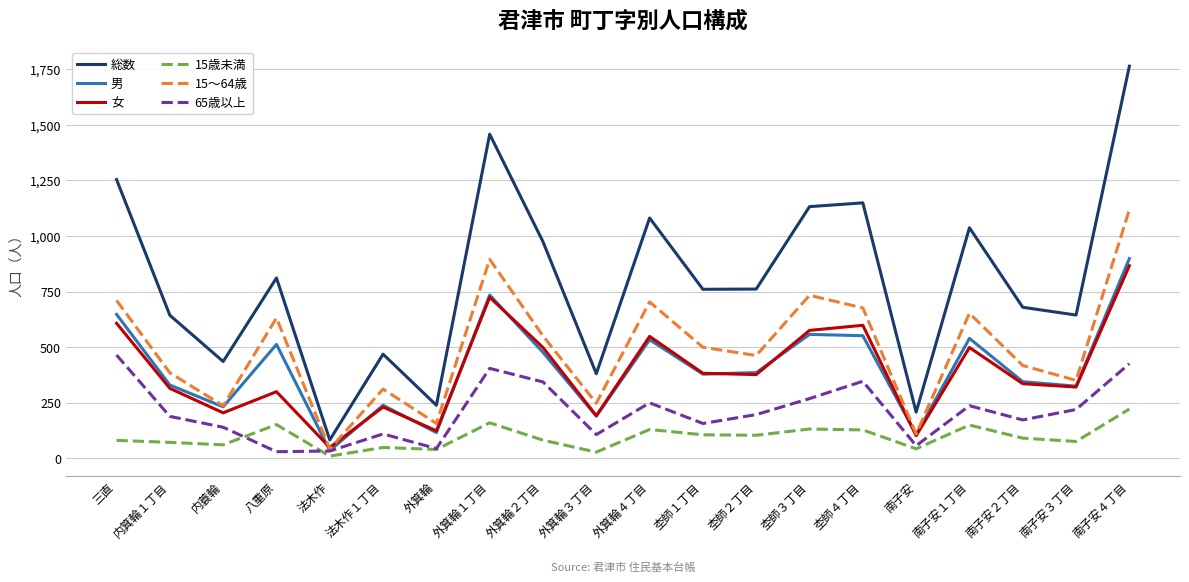

True or false: 男 has a value of 231 at 内蓑輪.

True